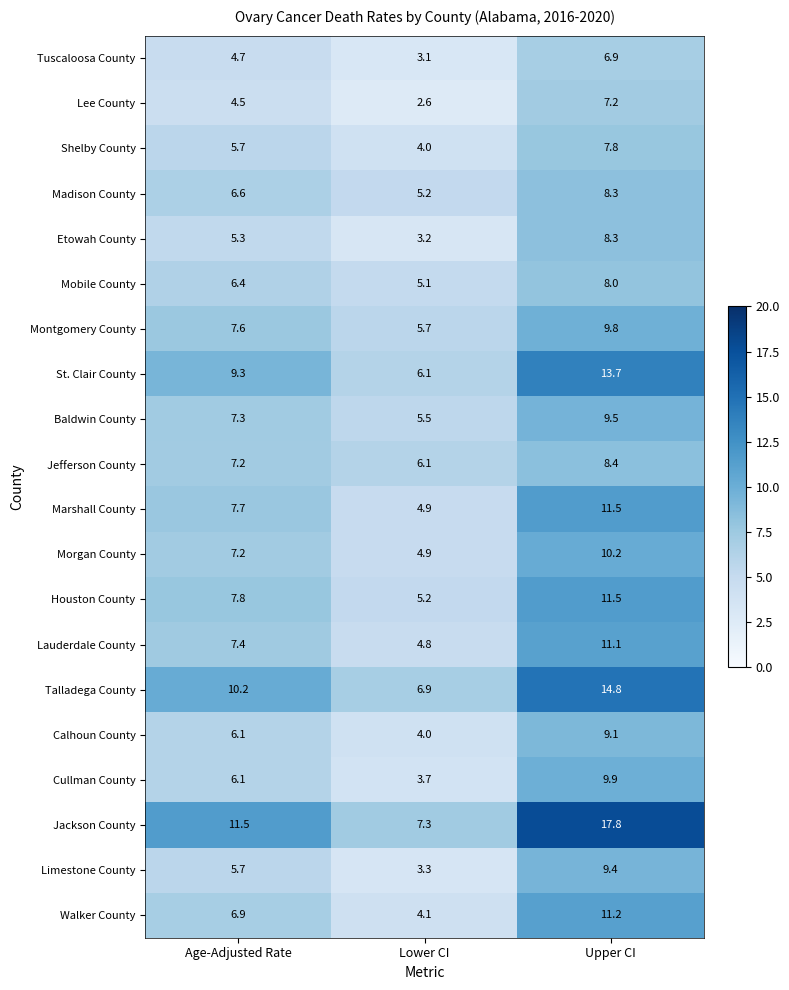

What is the difference between the maximum and minimum values in the St. Clair County series?

7.6